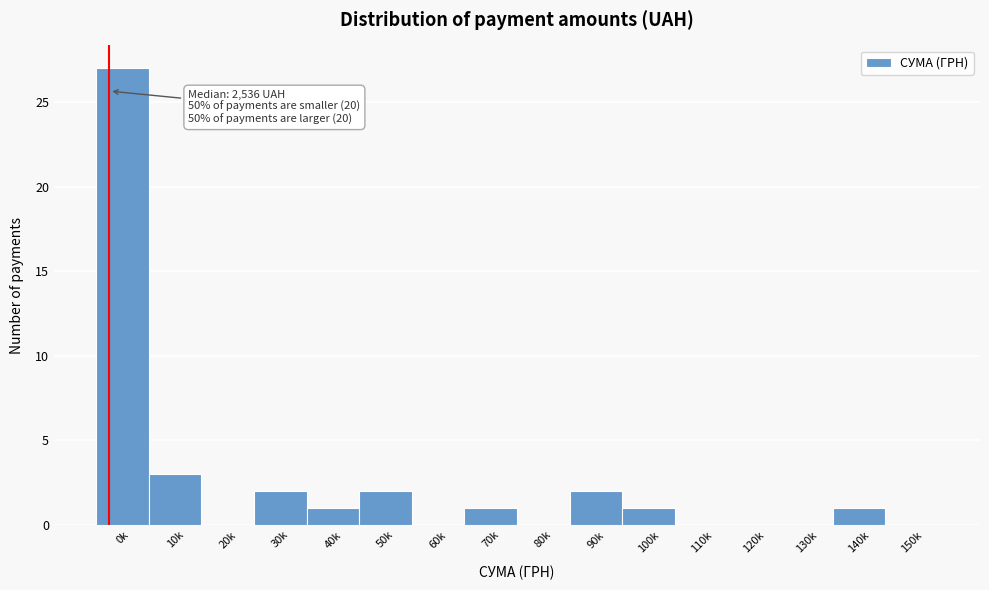

Reading left to right, list all the values displayed in this chart.

0k=27	10k=3	20k=0	30k=2	40k=1	50k=2	60k=0	70k=1	80k=0	90k=2	100k=1	110k=0	120k=0	130k=0	140k=1	150k=0